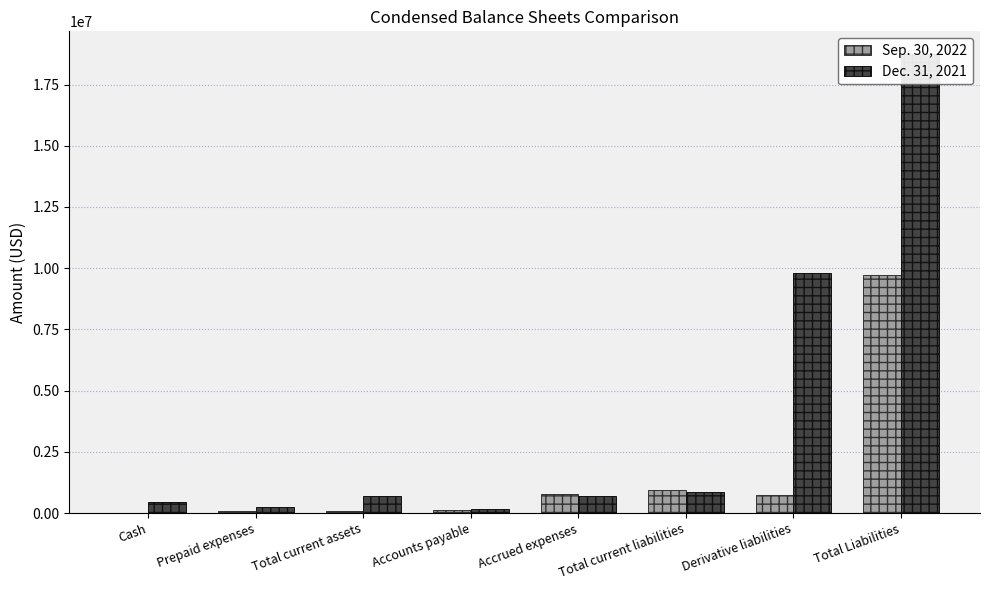

Is it true that Dec. 31, 2021 equals 589183 at Cash?

False